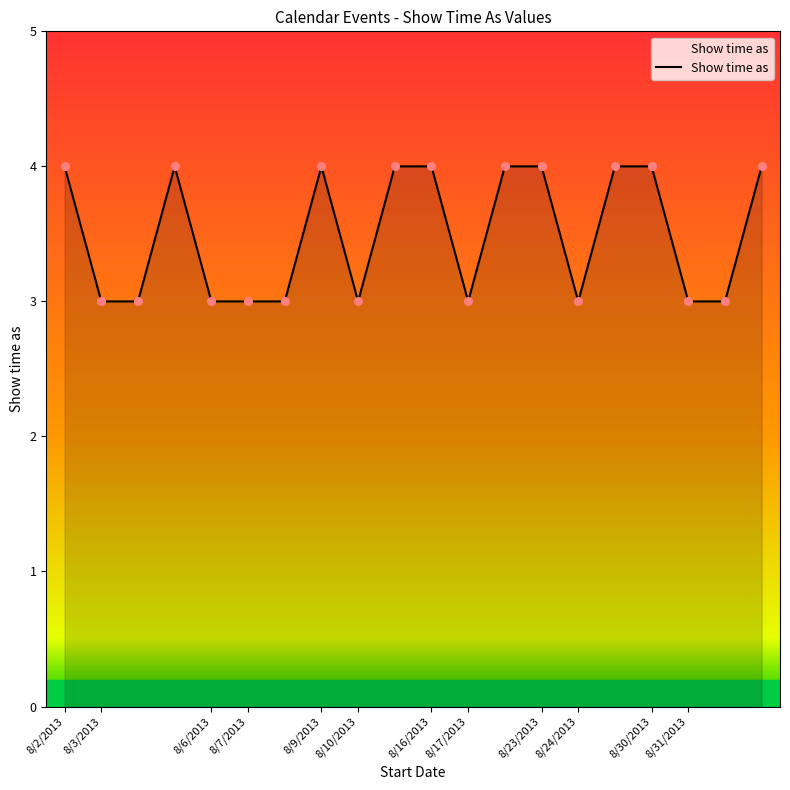

What is the minimum value shown in the chart?

3